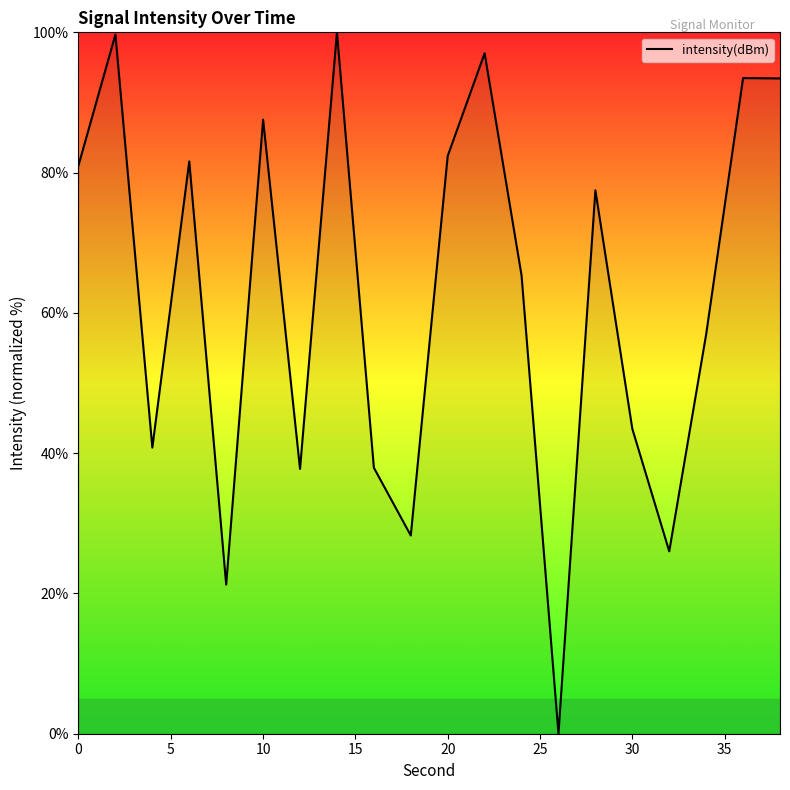

How many distinct data groups are displayed?

1